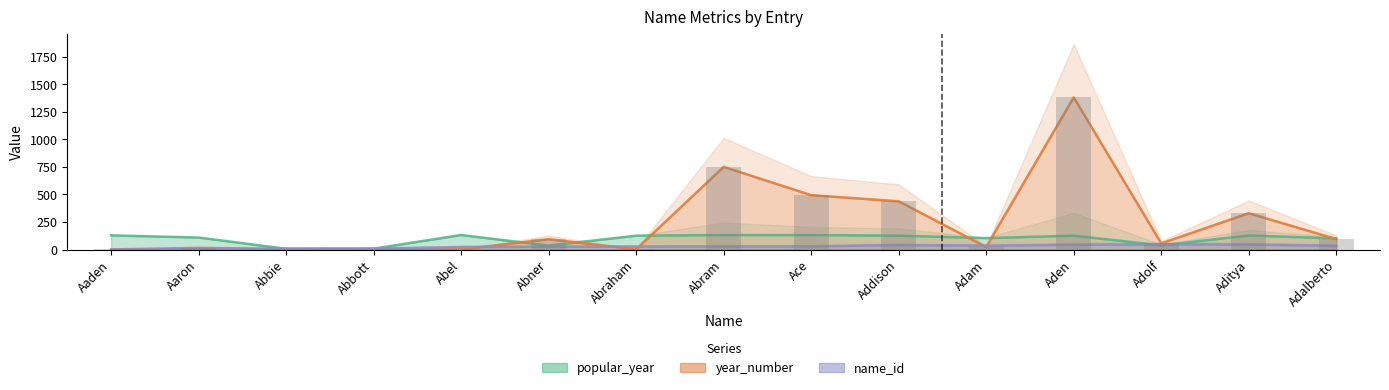

What is the approximate value of name_id at Abner, to the nearest 5?

25